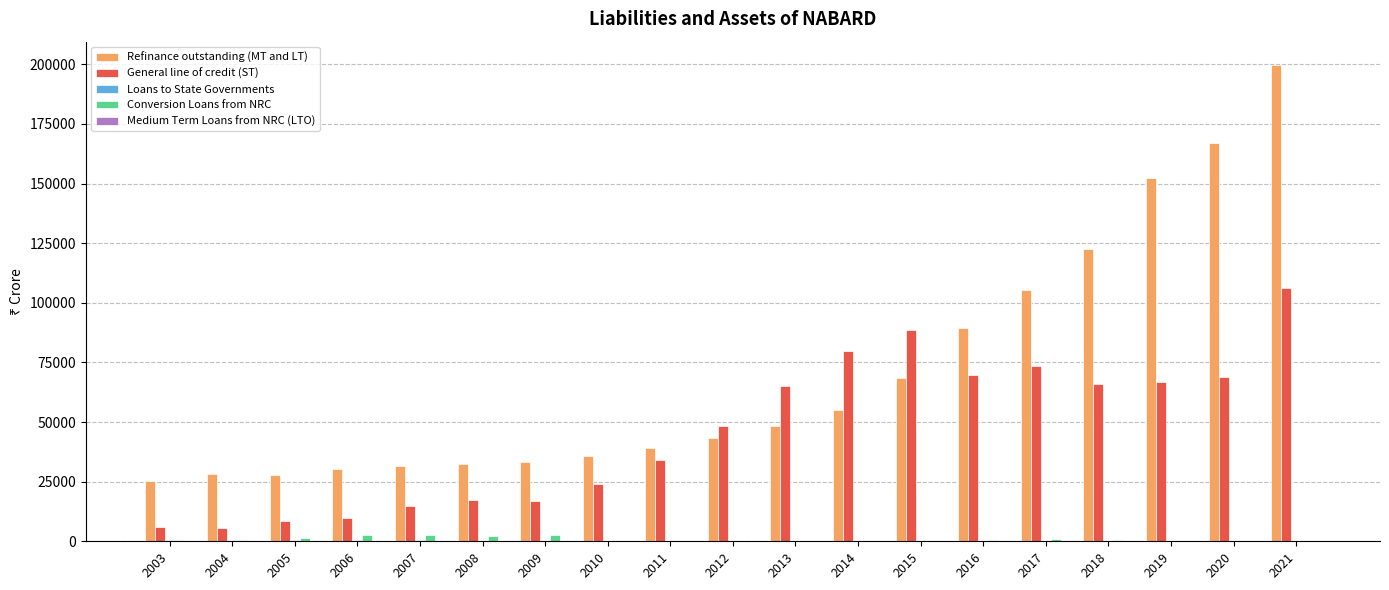

At which category is the sum across all series the highest?

2021